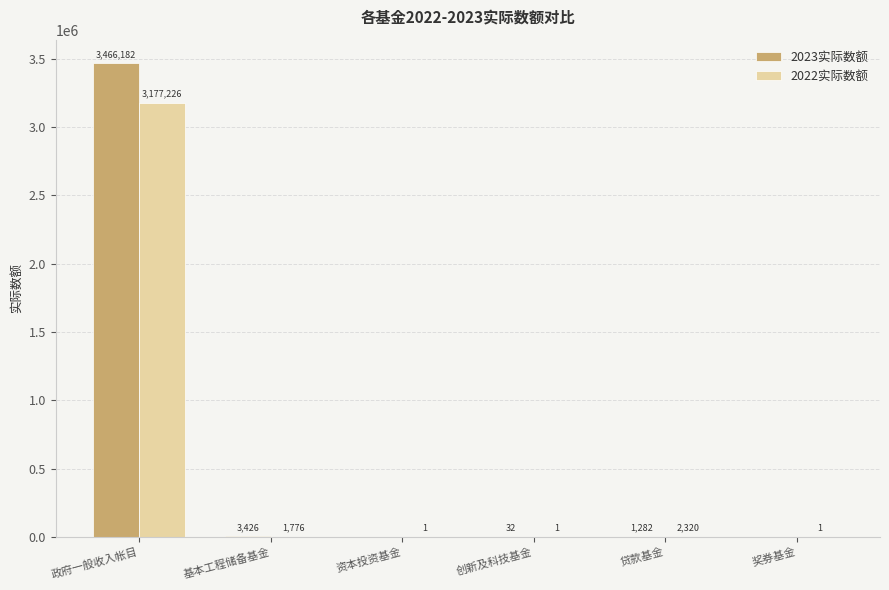

Which series has the widest spread of values?

2023实际数额